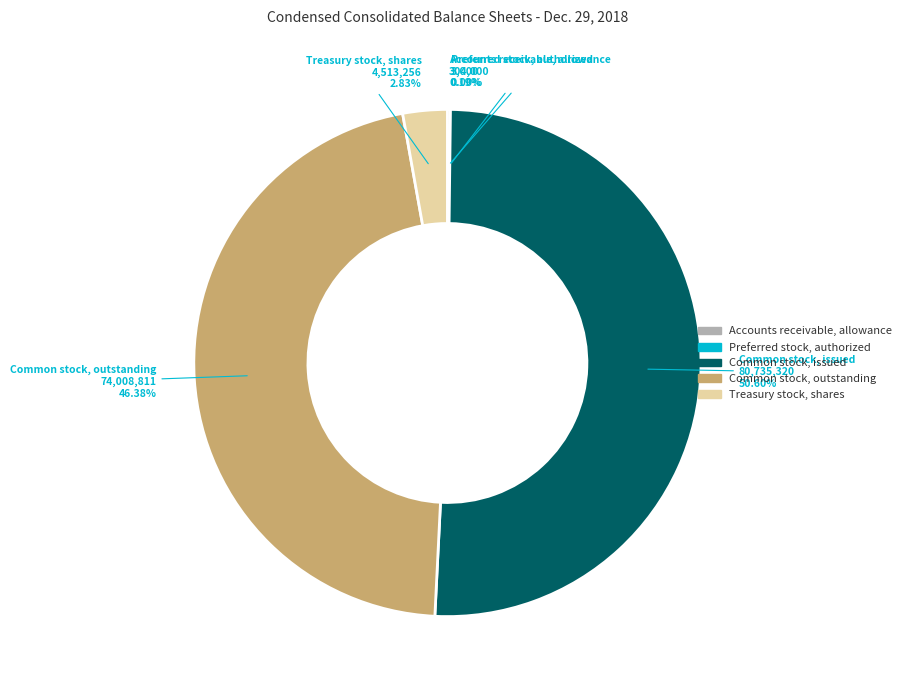

Does Common stock, issued represent more than half of the total?

Yes